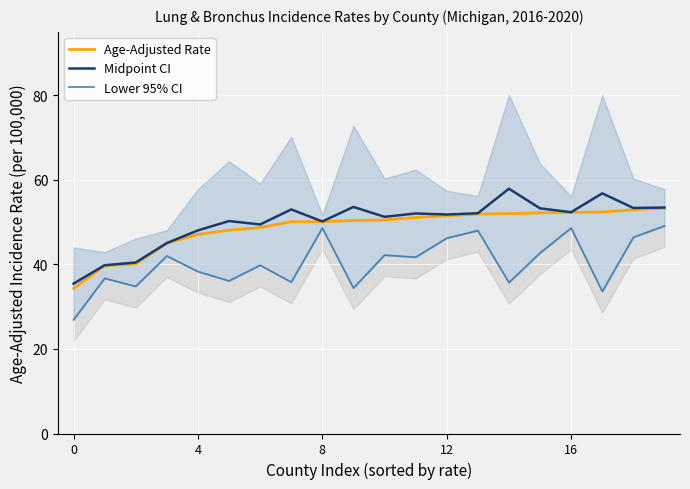

At which category does Midpoint CI reach its first local valley?

6